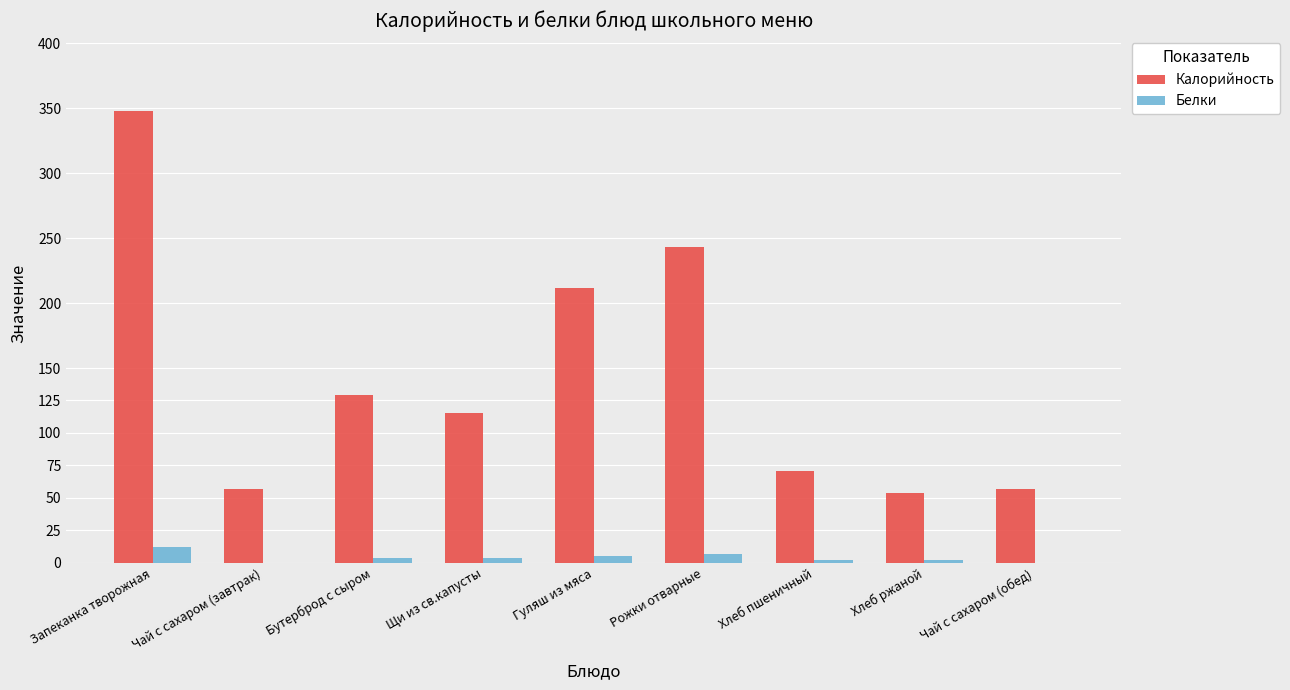

What is the difference between the Калорийность values at Гуляш из мяса and Щи из св.капусты?

97